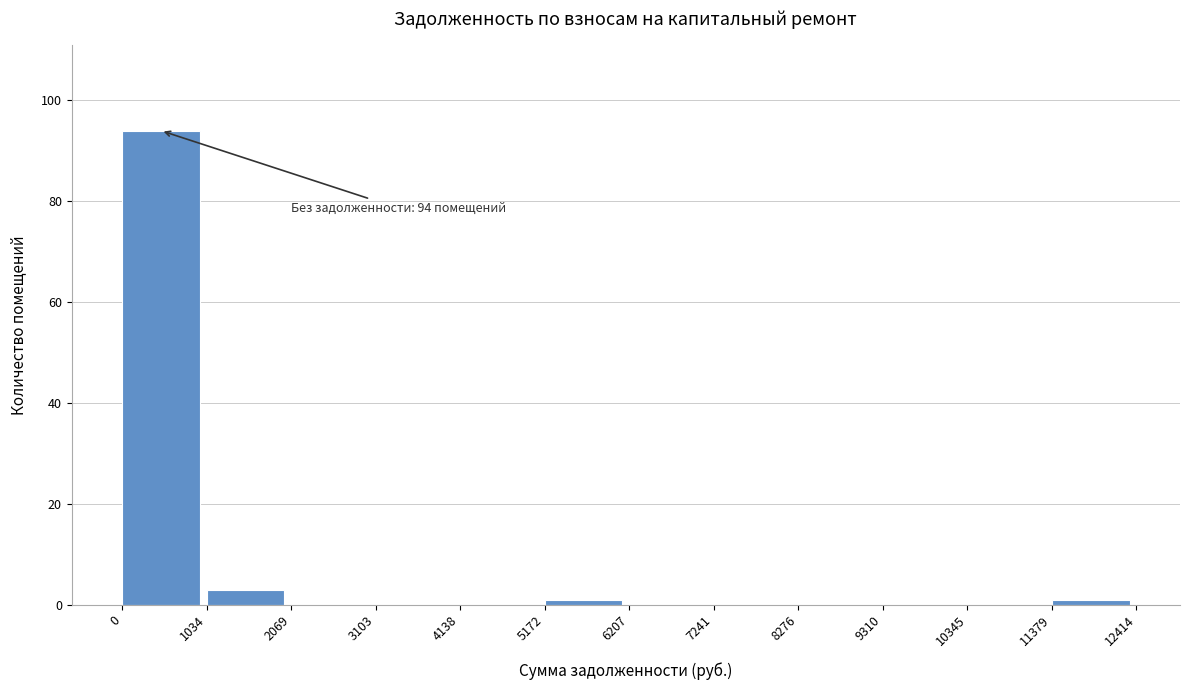

Which range on the x-axis has the tallest bar?

0 to 1034